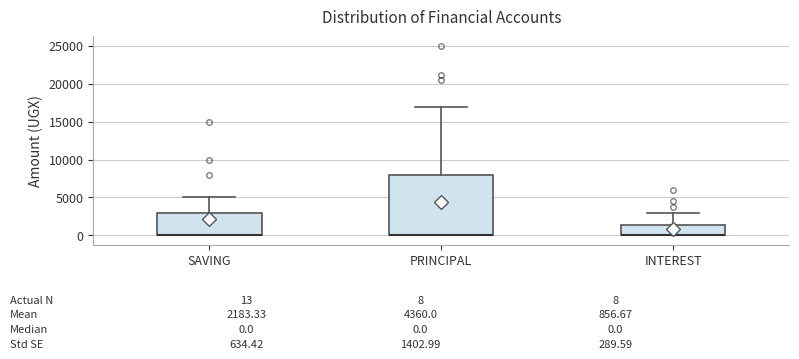

Comparing the boxes themselves (not the whiskers), which one is the tallest?

PRINCIPAL